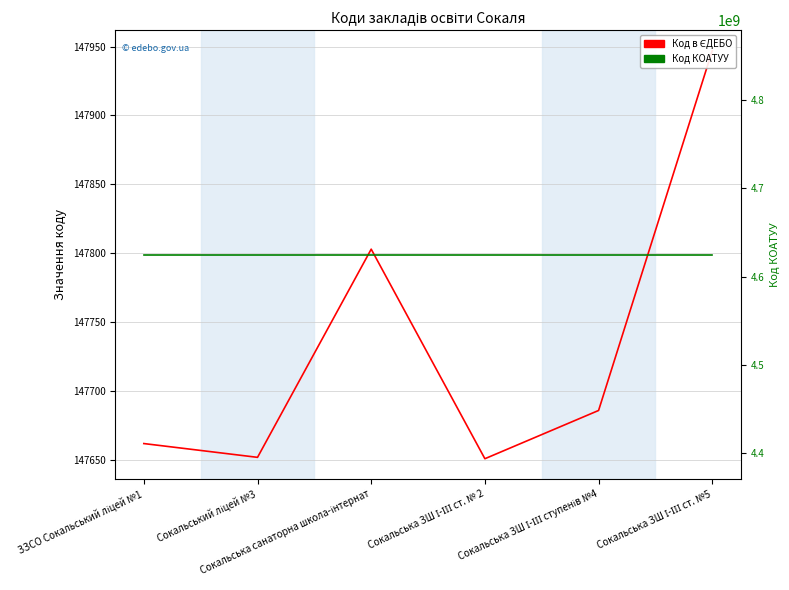

Rank the series at Сокальська ЗШ І-ІІІ ст. №5 from lowest to highest value.

Код в ЄДЕБО, Код КОАТУУ